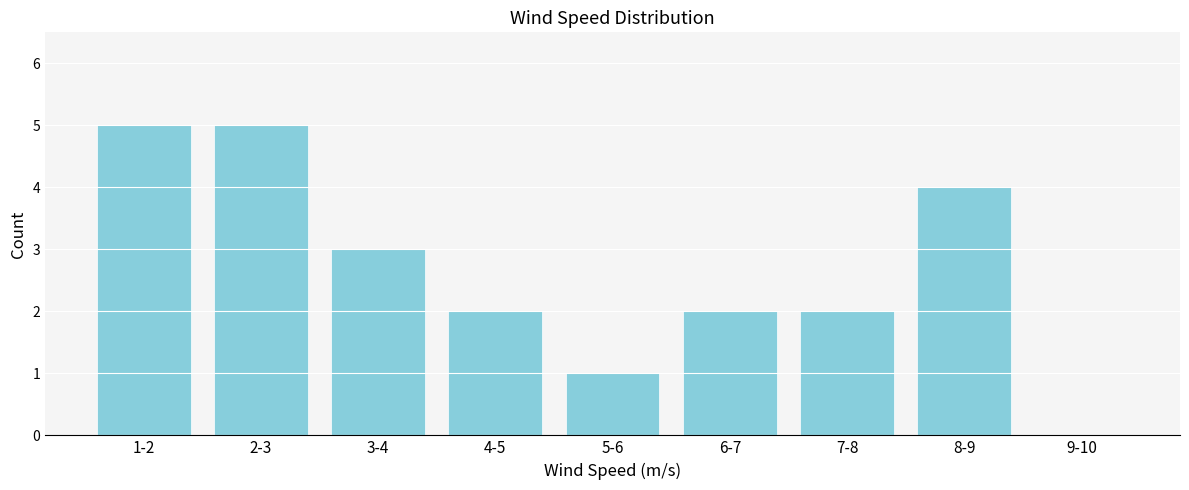

Reading right to left, what are all the values shown in this chart?

9-10=0	8-9=4	7-8=2	6-7=2	5-6=1	4-5=2	3-4=3	2-3=5	1-2=5